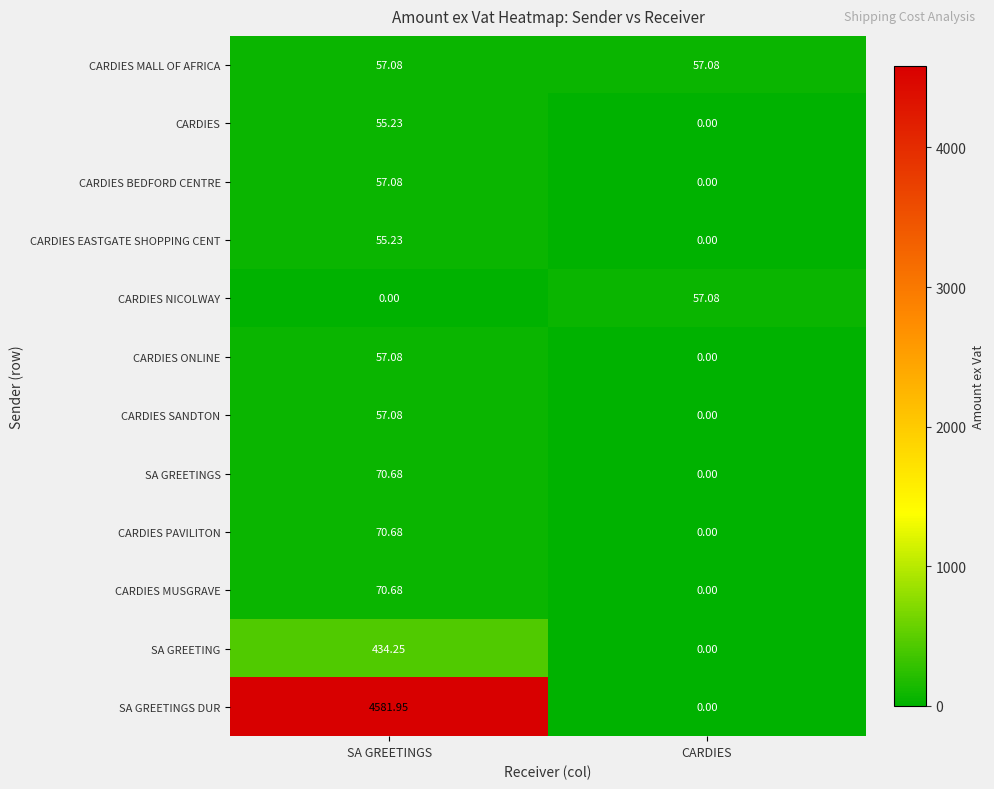

List the labels in order of CARDIES BEDFORD CENTRE value, largest first.

SA GREETINGS, CARDIES